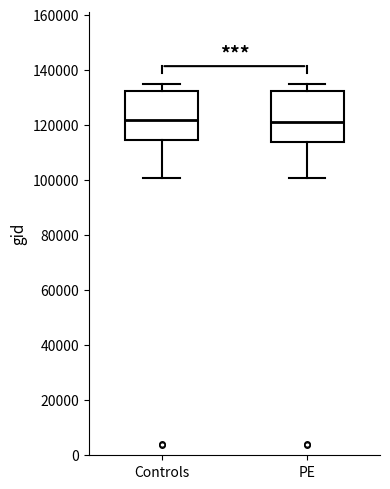

Reading left to right, transcribe this box plot: for each box, give where its median line is, the range the box spans, and where its two whiskers end, as read against the y-axis. The values are not printed on the chart, so give them approximately, as read against the axis.

Controls: median 122000, box 114000 to 132000, whiskers 100000 to 134000
PE: median 122000, box 114000 to 132000, whiskers 100000 to 134000